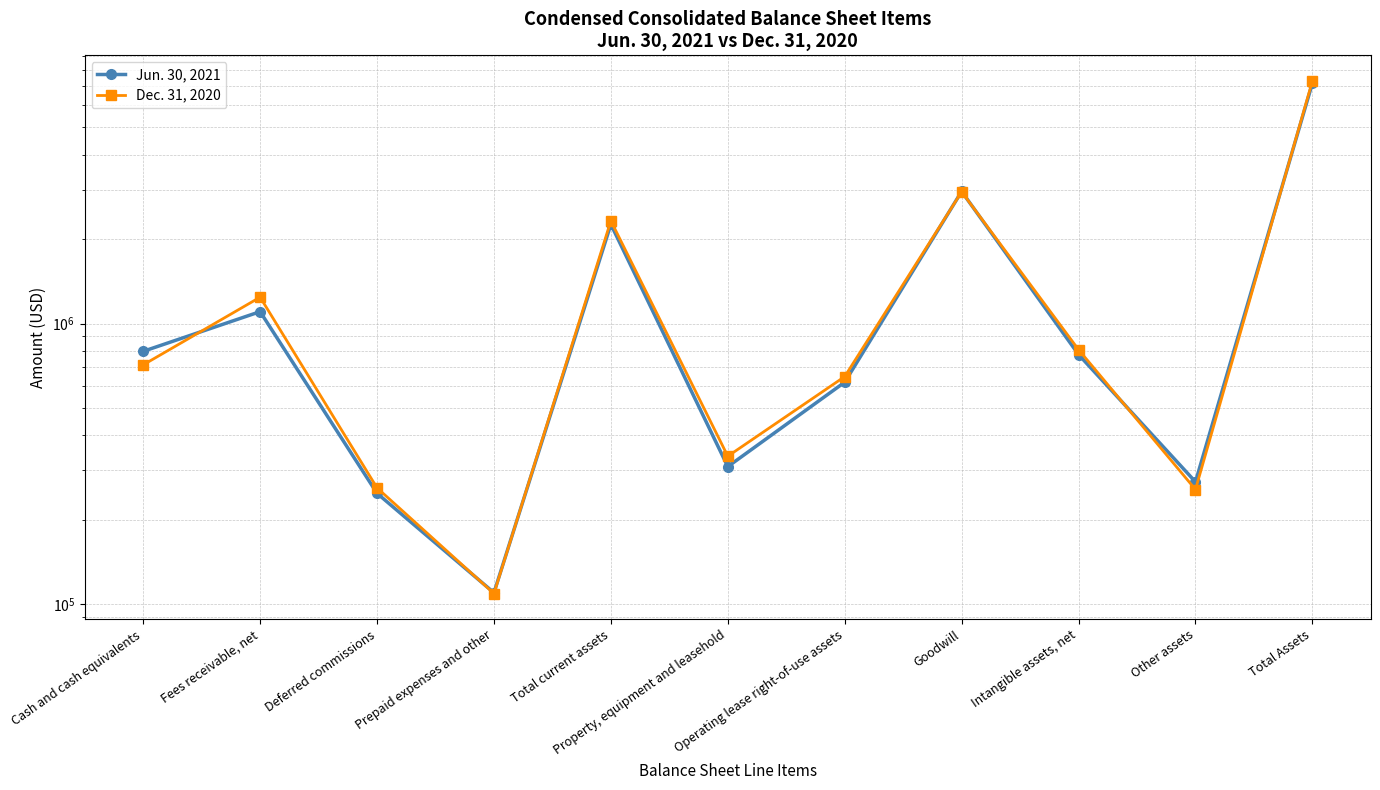

True or false: Jun. 30, 2021 and Dec. 31, 2020 cross at least once.

True